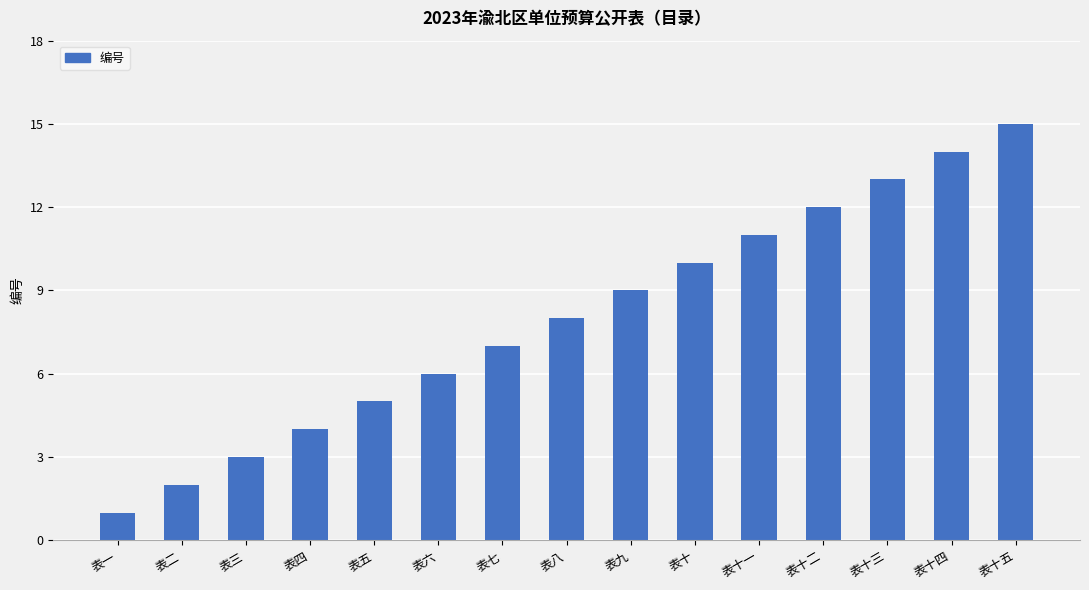

List the labels in order of value, smallest first.

表一, 表二, 表三, 表四, 表五, 表六, 表七, 表八, 表九, 表十, 表十一, 表十二, 表十三, 表十四, 表十五